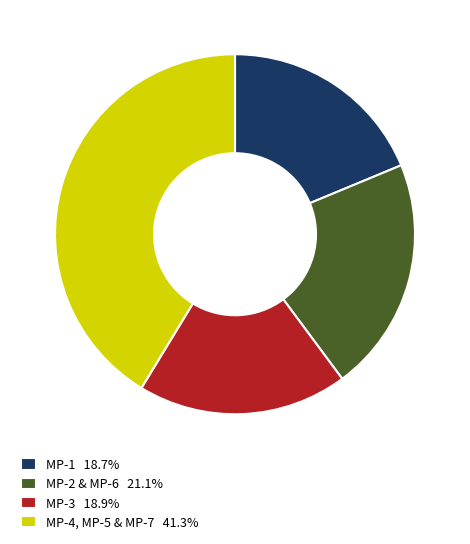

What is the ratio of the value at MP-1 18.7% to the value at MP-4, MP-5 & MP-7 41.3%?

0.5